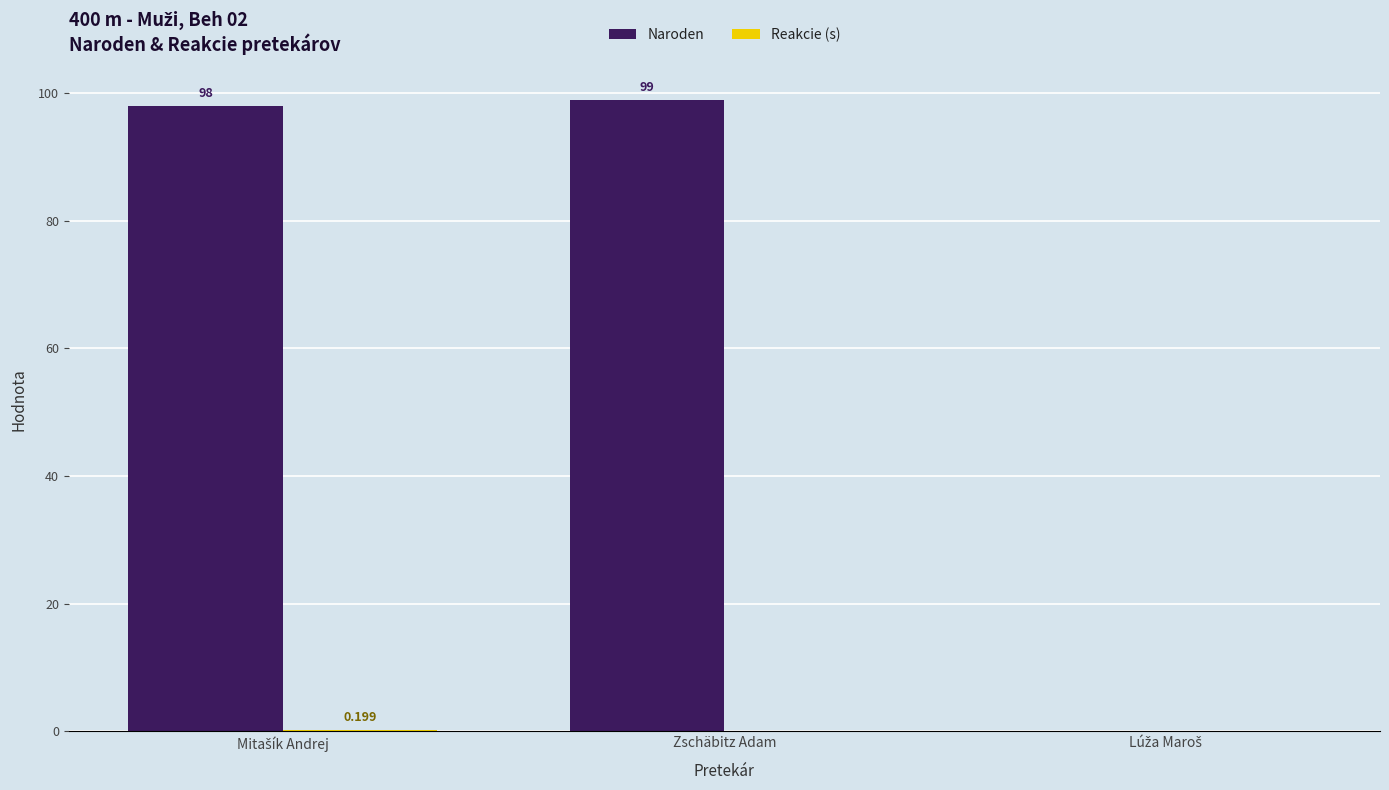

Which series has the widest spread of values?

Naroden